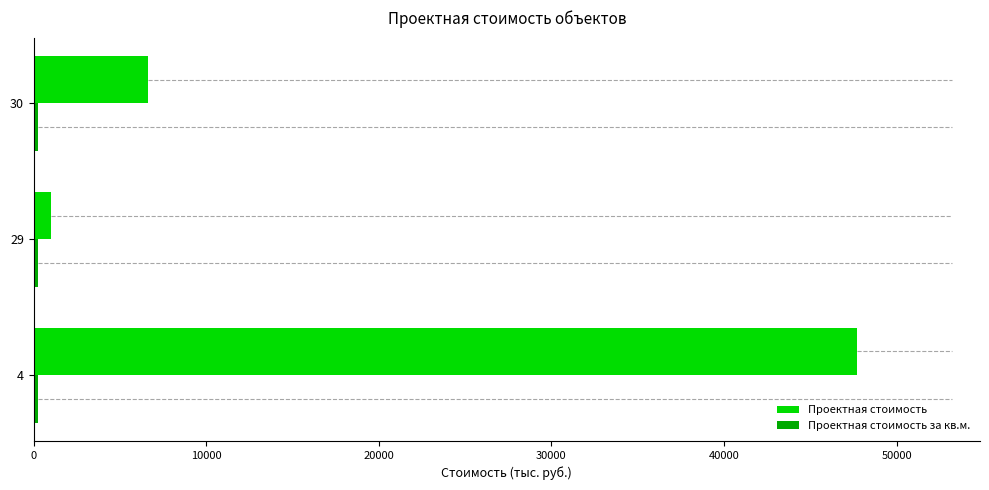

What is the greatest value displayed?

47683.4